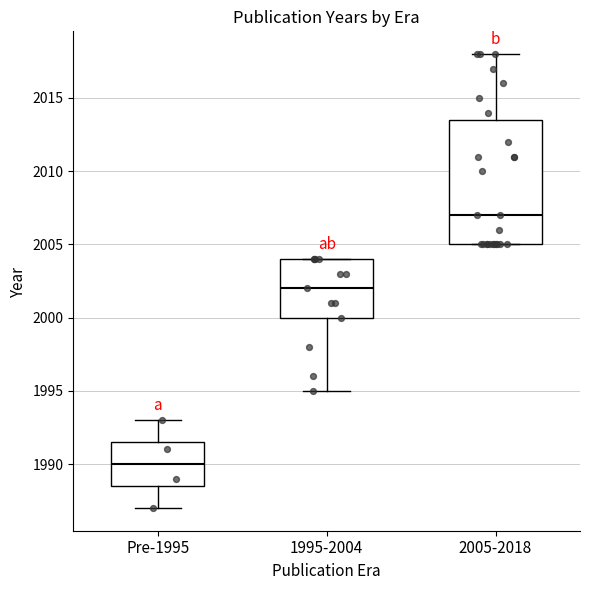

Where is the upper edge of the box for 1995-2004 on the y-axis? The values are not printed on the chart, so give them approximately, as read against the axis.

2004.0